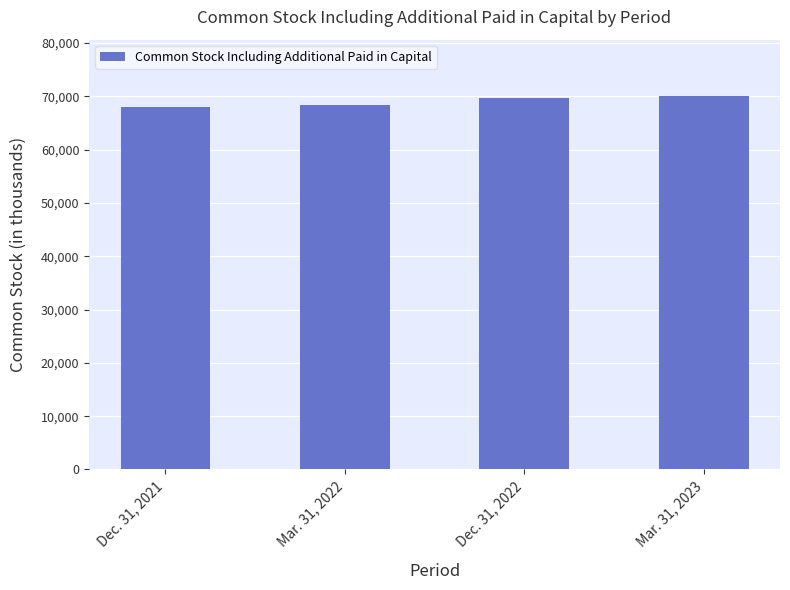

At which label is the value closest to 69084?

Mar. 31, 2022